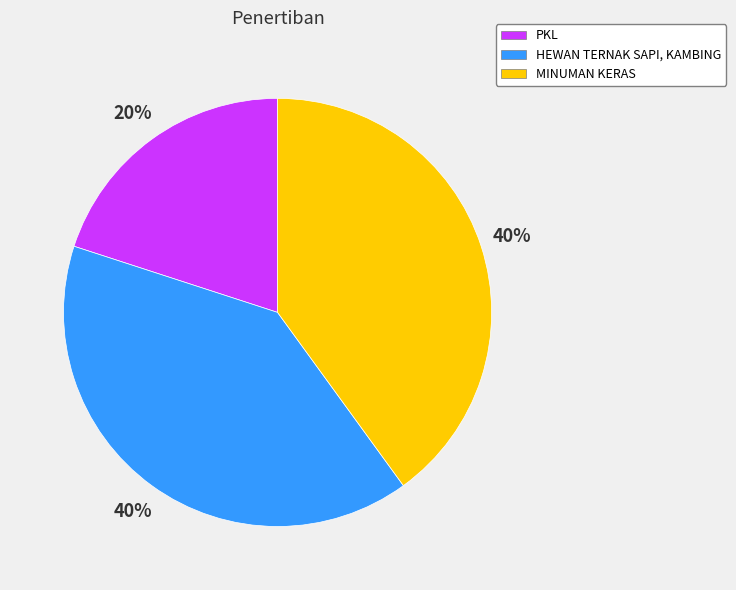

To the nearest percent, what is the difference between the HEWAN TERNAK SAPI, KAMBING and PKL slice percentages?

20%